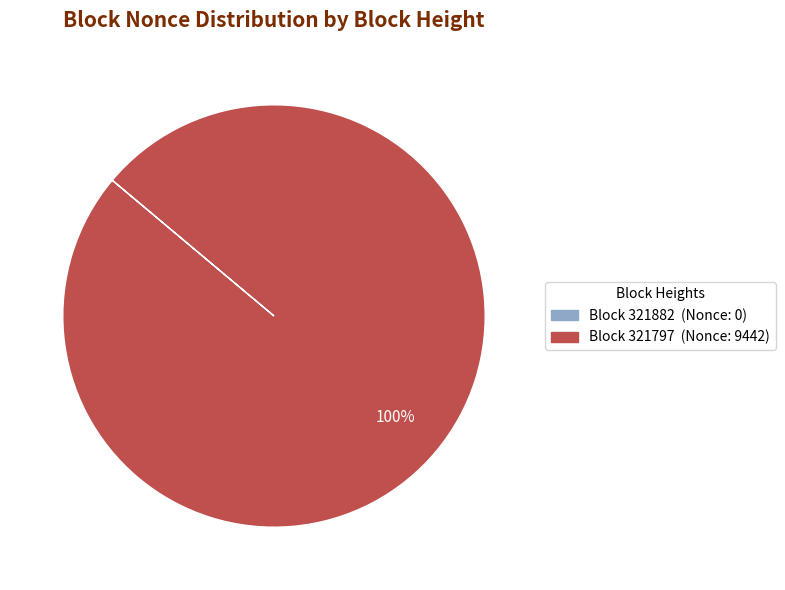

Is there a majority slice in this chart?

Yes